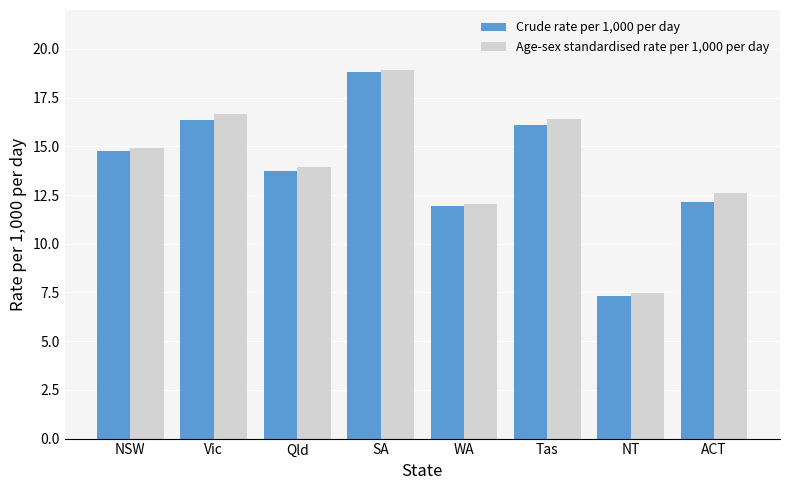

At which category is the sum across all series the highest?

SA